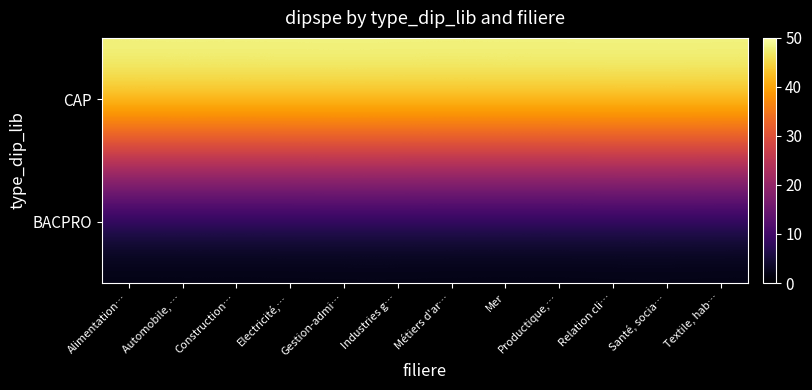

Which series has the largest range (max minus min)?

BACPRO